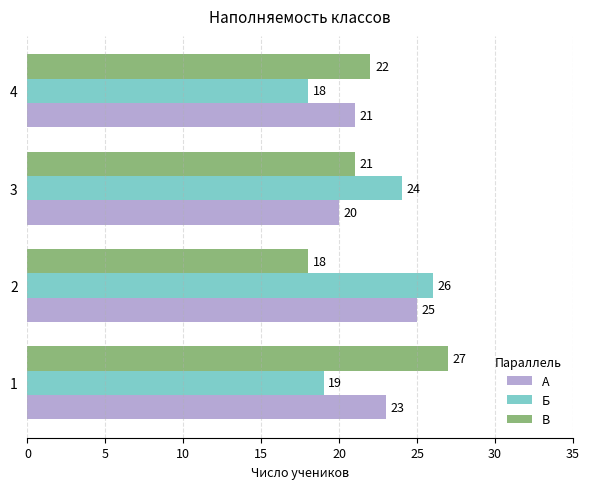

How many series are shown in this chart?

3